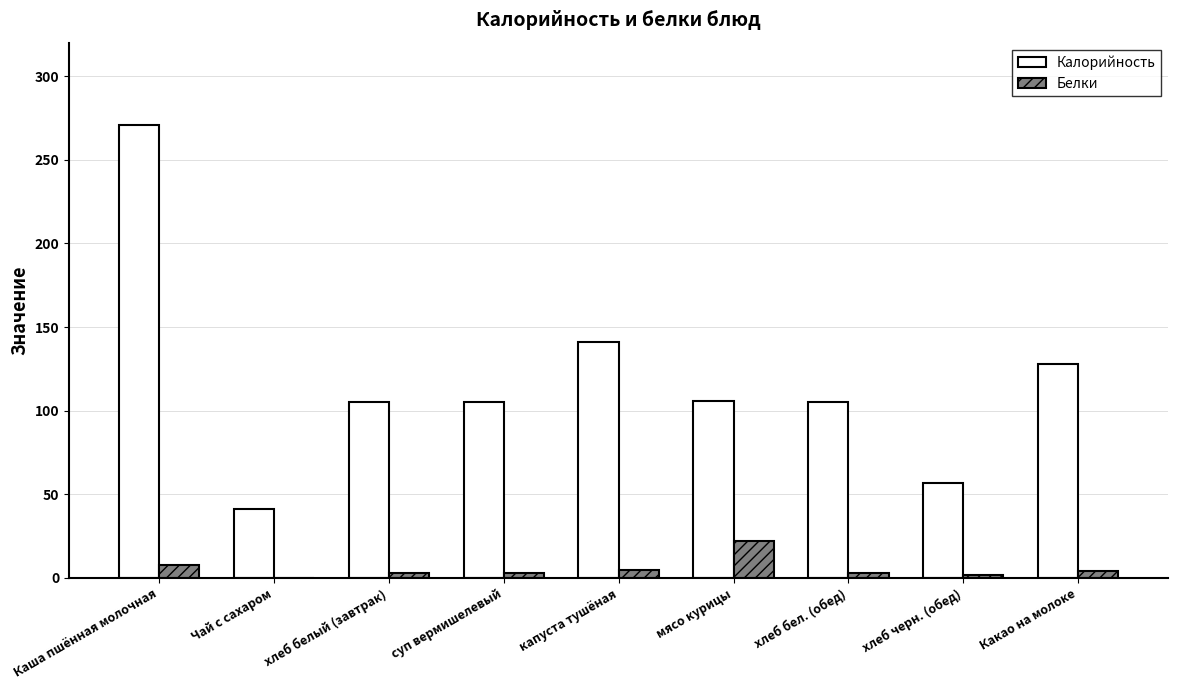

At which label does Белки first exceed 3?

Каша пшённая молочная